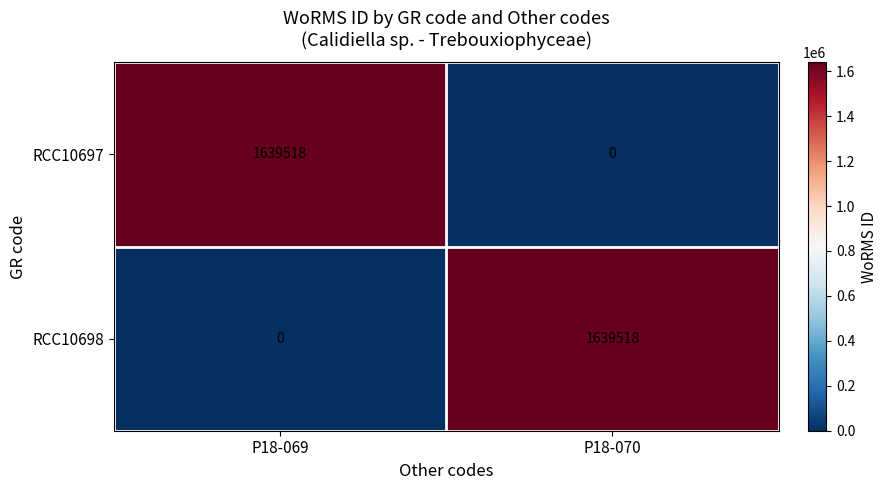

What is the total value across all series at P18-070?

1639518